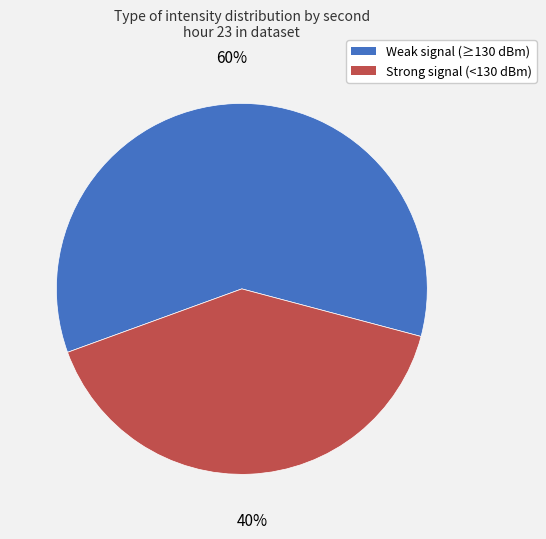

Is there any slice that represents more than half of the pie?

Yes